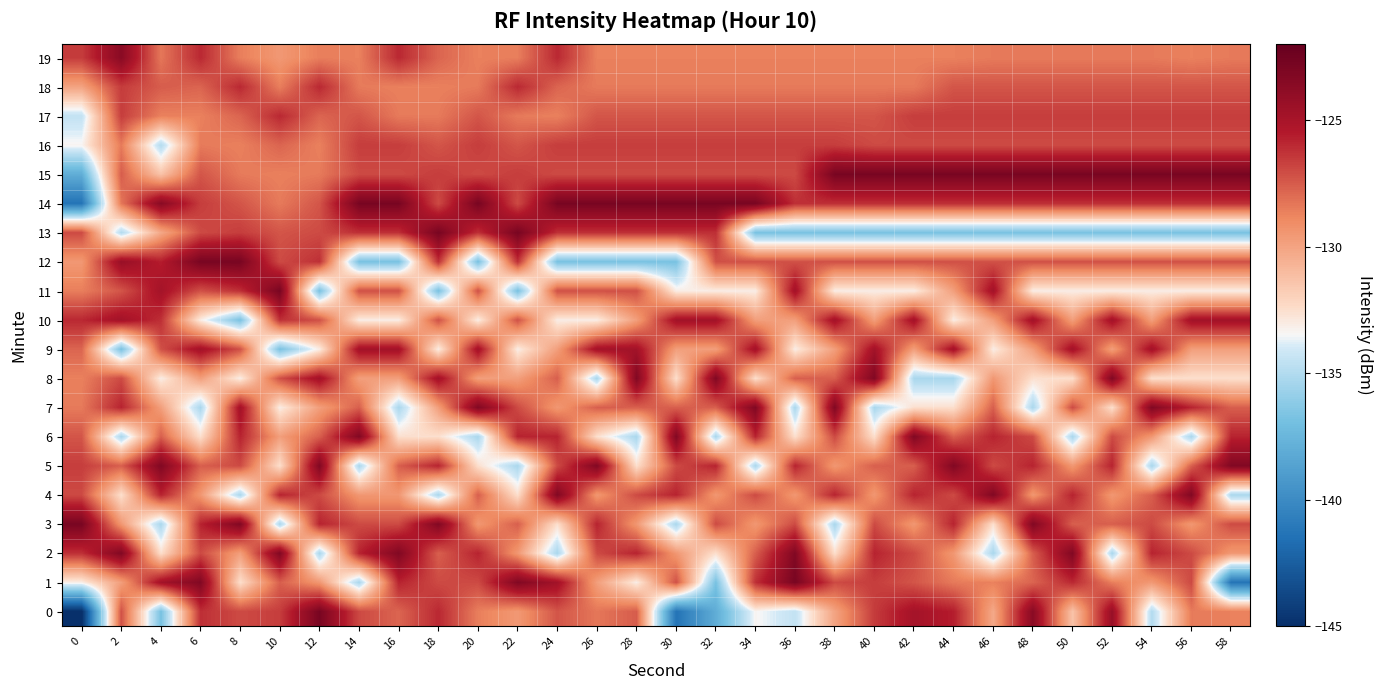

Reading left to right, what are all the values shown in this chart?

0: 0=-145.1	2=-127.2	4=-136.8	6=-126.2	8=-127.0	10=-126.6	12=-122.9	14=-127.0	16=-127.8	18=-126.0	20=-128.6	22=-129.5	24=-127.3	26=-128.4	28=-127.6	30=-141.3	32=-138.0	34=-133.4	36=-134.5	38=-130.0	40=-126.6	42=-124.9	44=-125.6	46=-130.2	48=-123.6	50=-131.3	52=-124.3	54=-135.0	56=-128.5	58=-128.7
1: 0=-133.1	2=-129.8	4=-124.8	6=-123.3	8=-132.5	10=-127.6	12=-129.5	14=-135.2	16=-125.8	18=-127.0	20=-127.0	22=-123.3	24=-124.8	26=-129.8	28=-133.1	30=-127.2	32=-136.8	34=-126.2	36=-122.9	38=-127.0	40=-126.6	42=-127.3	44=-128.5	46=-128.7	48=-127.8	50=-126.0	52=-128.6	54=-129.5	56=-127.0	58=-141.3
2: 0=-126.2	2=-123.3	4=-132.5	6=-127.0	8=-129.8	10=-123.3	12=-135.2	14=-125.8	16=-123.3	18=-127.6	20=-125.8	22=-129.5	24=-135.2	26=-127.0	28=-125.8	30=-129.5	32=-132.5	34=-127.6	36=-123.3	38=-132.5	40=-125.8	42=-127.0	44=-129.5	46=-135.2	48=-127.6	50=-123.3	52=-135.2	54=-125.8	56=-127.0	58=-129.5
3: 0=-122.9	2=-129.5	4=-135.2	6=-125.8	8=-123.3	10=-135.2	12=-125.8	14=-127.0	16=-127.0	18=-123.3	20=-129.5	22=-127.6	24=-132.5	26=-125.8	28=-129.5	30=-135.2	32=-127.0	34=-129.5	36=-127.0	38=-135.2	40=-127.0	42=-129.5	44=-125.8	46=-132.5	48=-123.3	50=-127.6	52=-127.6	54=-127.0	56=-129.5	58=-127.0
4: 0=-127.0	2=-132.5	4=-125.8	6=-129.5	8=-135.2	10=-125.8	12=-127.0	14=-129.5	16=-129.5	18=-135.2	20=-127.6	22=-132.5	24=-123.3	26=-129.5	28=-127.0	30=-125.8	32=-129.5	34=-127.0	36=-129.5	38=-125.8	40=-129.5	42=-125.8	44=-127.0	46=-123.3	48=-129.5	50=-125.8	52=-129.5	54=-127.6	56=-123.3	58=-135.2
5: 0=-126.6	2=-127.6	4=-123.3	6=-127.6	8=-127.0	10=-132.5	12=-123.3	14=-135.2	16=-127.6	18=-125.8	20=-132.5	22=-135.2	24=-127.0	26=-123.3	28=-132.5	30=-127.0	32=-125.8	34=-135.2	36=-125.8	38=-129.5	40=-127.6	42=-127.6	44=-123.3	46=-127.0	48=-125.8	50=-129.5	52=-125.8	54=-135.2	56=-127.6	58=-123.3
6: 0=-127.3	2=-135.2	4=-127.6	6=-132.5	8=-125.8	10=-129.8	12=-127.6	14=-123.3	16=-132.5	18=-132.5	20=-135.2	22=-125.8	24=-125.8	26=-132.5	28=-135.2	30=-123.3	32=-135.2	34=-125.8	36=-132.5	38=-127.0	40=-132.5	42=-123.3	44=-127.6	46=-125.8	48=-127.0	50=-135.2	52=-127.0	54=-129.5	56=-135.2	58=-125.8
7: 0=-128.5	2=-125.8	4=-129.8	6=-135.2	8=-124.8	10=-133.1	12=-129.8	14=-127.6	16=-135.2	18=-129.8	20=-123.3	22=-127.0	24=-129.5	26=-127.6	28=-127.6	30=-127.6	32=-127.6	34=-123.3	36=-135.2	38=-123.3	40=-135.2	42=-132.5	44=-132.5	46=-127.6	48=-135.2	50=-127.0	52=-132.5	54=-123.3	56=-125.8	58=-127.6
8: 0=-128.7	2=-127.0	4=-133.1	6=-129.8	8=-133.1	10=-127.2	12=-124.8	14=-129.8	16=-129.8	18=-124.8	20=-129.8	22=-129.8	24=-127.6	26=-135.2	28=-123.3	30=-132.5	32=-123.3	34=-132.5	36=-127.6	38=-127.6	40=-123.3	42=-135.2	44=-135.2	46=-129.5	48=-132.5	50=-132.5	52=-123.3	54=-132.5	56=-132.5	58=-132.5
9: 0=-127.8	2=-136.8	4=-127.2	6=-124.8	8=-127.2	10=-136.8	12=-133.1	14=-124.8	16=-124.8	18=-133.1	20=-124.8	22=-133.1	24=-129.8	26=-124.8	28=-124.8	30=-129.8	32=-129.8	34=-124.8	36=-133.1	38=-129.8	40=-124.8	42=-129.8	44=-124.8	46=-133.1	48=-129.8	50=-124.8	52=-129.8	54=-124.8	56=-129.8	58=-129.8
10: 0=-126.0	2=-124.8	4=-126.2	6=-133.1	8=-136.8	10=-126.2	12=-127.2	14=-133.1	16=-133.1	18=-127.2	20=-133.1	22=-127.2	24=-133.1	26=-133.1	28=-129.8	30=-124.8	32=-124.8	34=-129.8	36=-129.8	38=-124.8	40=-129.8	42=-124.8	44=-133.1	46=-129.8	48=-124.8	50=-129.8	52=-124.8	54=-129.8	56=-124.8	58=-124.8
11: 0=-128.6	2=-127.3	4=-124.9	6=-127.2	8=-126.2	10=-122.9	12=-136.8	14=-127.2	16=-127.2	18=-136.8	20=-127.2	22=-136.8	24=-127.2	26=-127.2	28=-127.2	30=-133.1	32=-133.1	34=-133.1	36=-124.8	38=-133.1	40=-133.1	42=-133.1	44=-129.8	46=-124.8	48=-133.1	50=-133.1	52=-133.1	54=-133.1	56=-133.1	58=-133.1
12: 0=-129.5	2=-124.3	4=-125.6	6=-122.9	8=-122.9	10=-127.0	12=-126.2	14=-136.8	16=-136.8	18=-126.2	20=-136.8	22=-126.2	24=-136.8	26=-136.8	28=-136.8	30=-136.8	32=-127.2	34=-127.2	36=-127.2	38=-127.2	40=-127.2	42=-127.2	44=-127.2	46=-127.2	48=-127.2	50=-127.2	52=-127.2	54=-127.2	56=-127.2	58=-127.2
13: 0=-127.0	2=-135.0	4=-130.2	6=-127.0	8=-126.6	10=-127.3	12=-127.0	14=-126.2	16=-126.2	18=-122.9	20=-126.2	22=-122.9	24=-126.2	26=-126.2	28=-126.2	30=-126.2	32=-126.2	34=-136.8	36=-136.8	38=-136.8	40=-136.8	42=-136.8	44=-136.8	46=-136.8	48=-136.8	50=-136.8	52=-136.8	54=-136.8	56=-136.8	58=-136.8
14: 0=-141.3	2=-128.4	4=-123.6	6=-126.6	8=-127.3	10=-128.5	12=-127.3	14=-122.9	16=-122.9	18=-127.0	20=-122.9	22=-127.0	24=-122.9	26=-122.9	28=-122.9	30=-122.9	32=-122.9	34=-122.9	36=-126.2	38=-126.2	40=-126.2	42=-126.2	44=-126.2	46=-126.2	48=-126.2	50=-126.2	52=-126.2	54=-126.2	56=-126.2	58=-126.2
15: 0=-138.0	2=-127.6	4=-131.3	6=-127.3	8=-128.5	10=-128.7	12=-128.5	14=-127.0	16=-127.0	18=-126.6	20=-127.0	22=-126.6	24=-127.0	26=-127.0	28=-127.0	30=-127.0	32=-127.0	34=-127.0	36=-127.0	38=-122.9	40=-122.9	42=-122.9	44=-122.9	46=-122.9	48=-122.9	50=-122.9	52=-122.9	54=-122.9	56=-122.9	58=-122.9
16: 0=-133.4	2=-128.5	4=-135.0	6=-128.5	8=-128.7	10=-127.8	12=-128.7	14=-126.6	16=-126.6	18=-127.3	20=-126.6	22=-127.3	24=-126.6	26=-126.6	28=-126.6	30=-126.6	32=-126.6	34=-126.6	36=-126.6	38=-126.6	40=-127.0	42=-127.0	44=-127.0	46=-127.0	48=-127.0	50=-127.0	52=-127.0	54=-127.0	56=-127.0	58=-127.0
17: 0=-134.5	2=-126.6	4=-128.7	6=-128.7	8=-127.8	10=-126.0	12=-127.8	14=-127.3	16=-128.5	18=-128.5	20=-127.3	22=-128.5	24=-128.7	26=-127.3	28=-127.3	30=-127.3	32=-127.3	34=-127.3	36=-127.3	38=-127.3	40=-127.3	42=-126.6	44=-126.6	46=-126.6	48=-126.6	50=-126.6	52=-126.6	54=-126.6	56=-126.6	58=-126.6
18: 0=-130.0	2=-126.6	4=-127.6	6=-127.8	8=-126.0	10=-128.6	12=-126.0	14=-128.5	16=-128.7	18=-128.7	20=-128.5	22=-126.0	24=-127.8	26=-128.5	28=-128.5	30=-128.5	32=-128.5	34=-128.5	36=-128.5	38=-128.5	40=-128.5	42=-128.5	44=-127.3	46=-127.3	48=-127.3	50=-127.3	52=-127.3	54=-127.3	56=-127.3	58=-127.3
19: 0=-126.6	2=-123.6	4=-128.4	6=-126.0	8=-128.6	10=-129.5	12=-128.6	14=-128.7	16=-126.0	18=-127.8	20=-128.7	22=-128.6	24=-126.0	26=-128.7	28=-128.7	30=-128.7	32=-128.7	34=-128.7	36=-128.7	38=-128.7	40=-128.7	42=-128.7	44=-128.7	46=-128.5	48=-128.5	50=-128.5	52=-128.5	54=-128.5	56=-128.7	58=-128.5